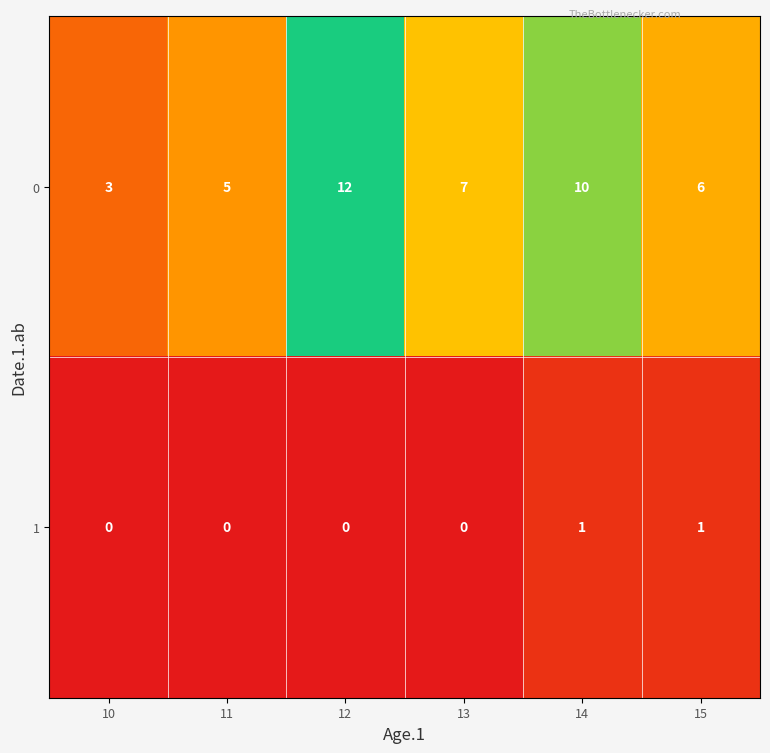

Reading right to left, transcribe all the data shown in this chart.

0: 15=6	14=10	13=7	12=12	11=5	10=3
1: 15=1	14=1	13=0	12=0	11=0	10=0